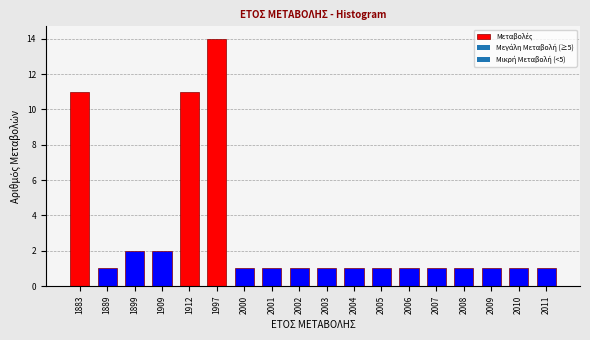

Reading left to right, extract all data points from this chart.

11	1	2	2	11	14	1	1	1	1	1	1	1	1	1	1	1	1